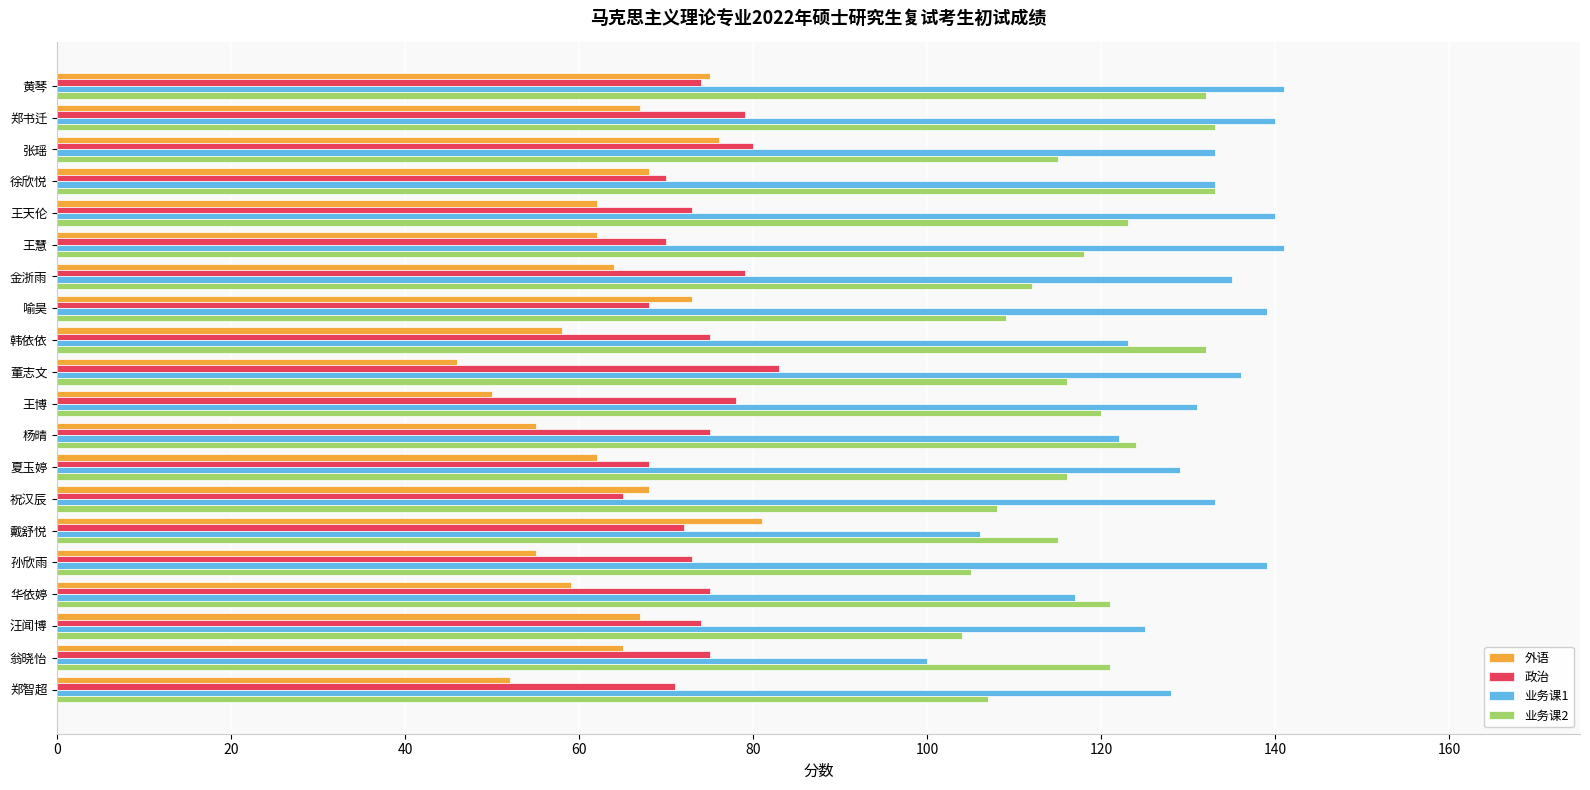

What is the sum of the 外语 values at 黄琴 and 张瑶?

151